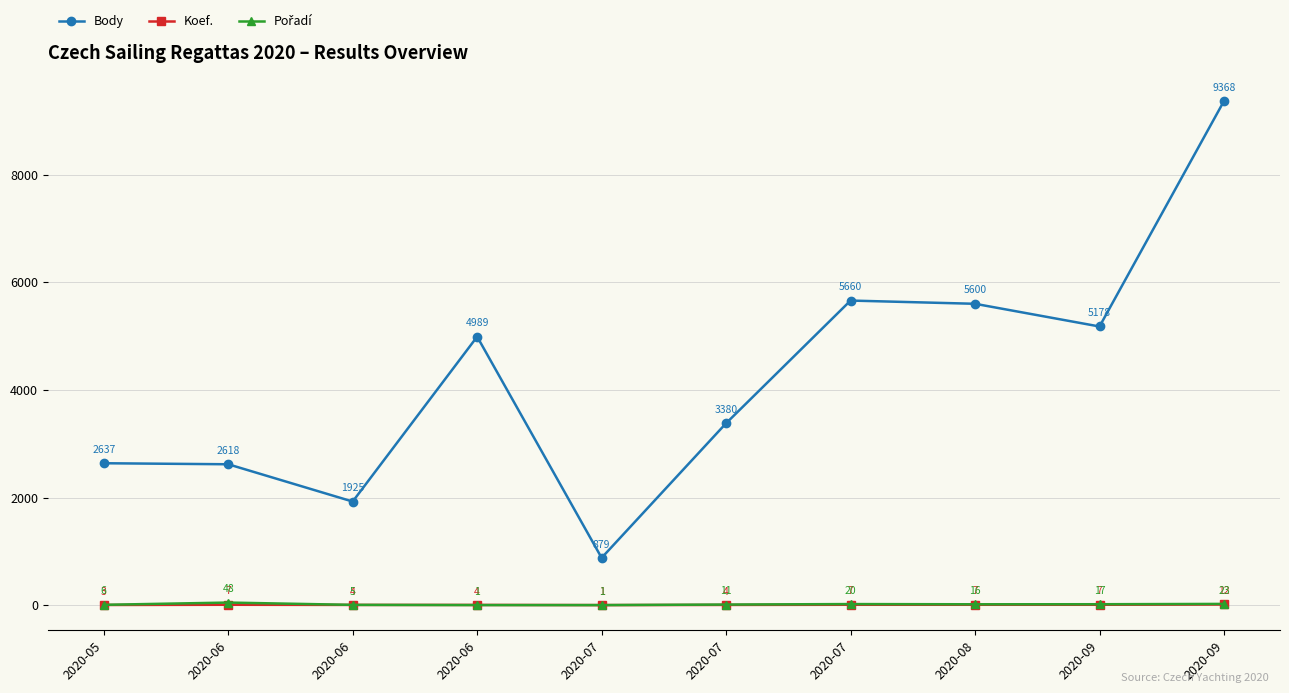

Count the number of data series in this chart.

3